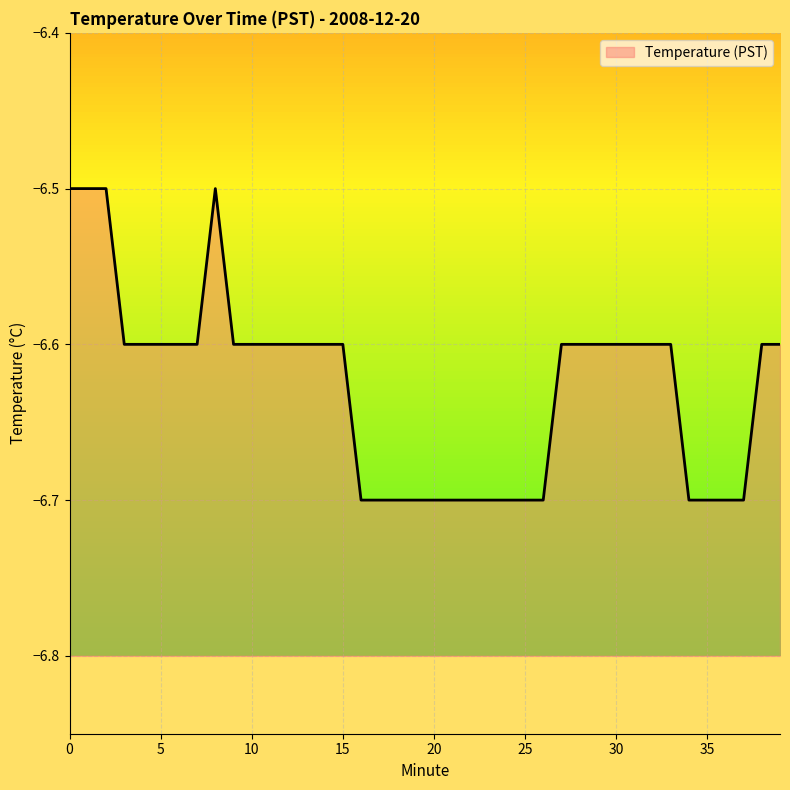

What is the value of the 9th point from the left?

-6.5